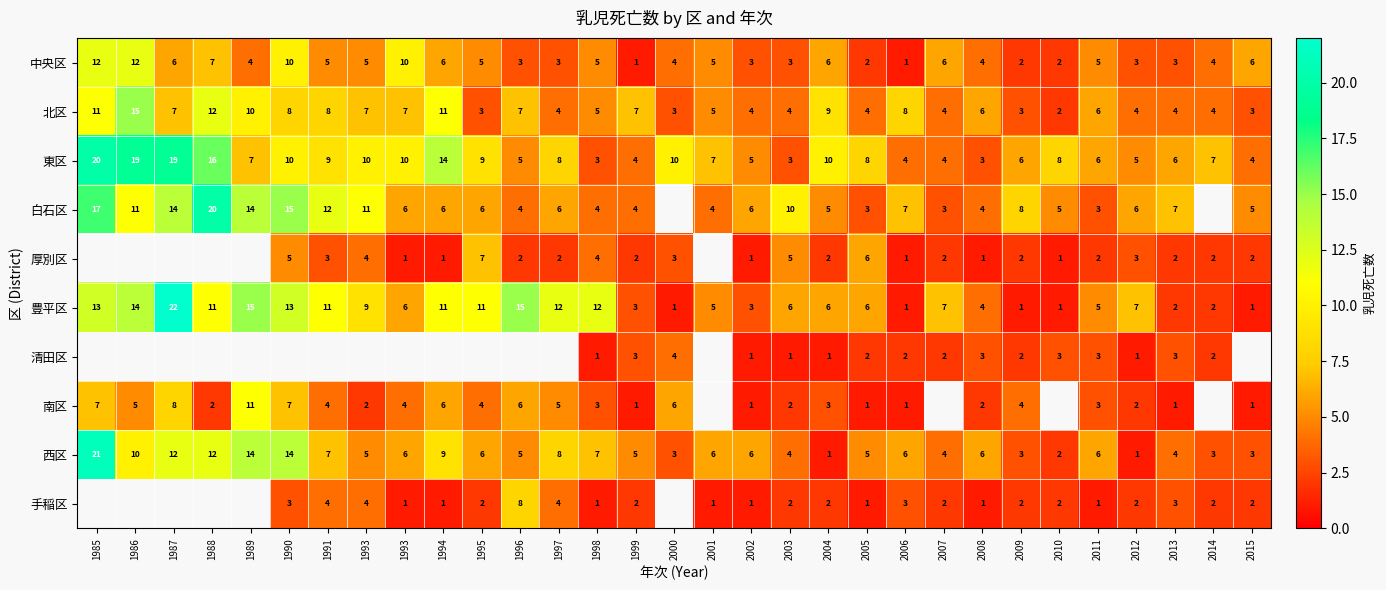

True or false: 手稲区 has a value of 2.0 at 2012.

True